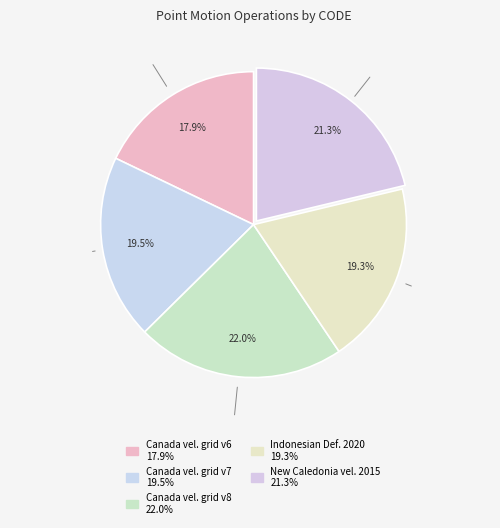

True or false: Indonesian Deformation Model 2020 accounts for 19% of the total.

True